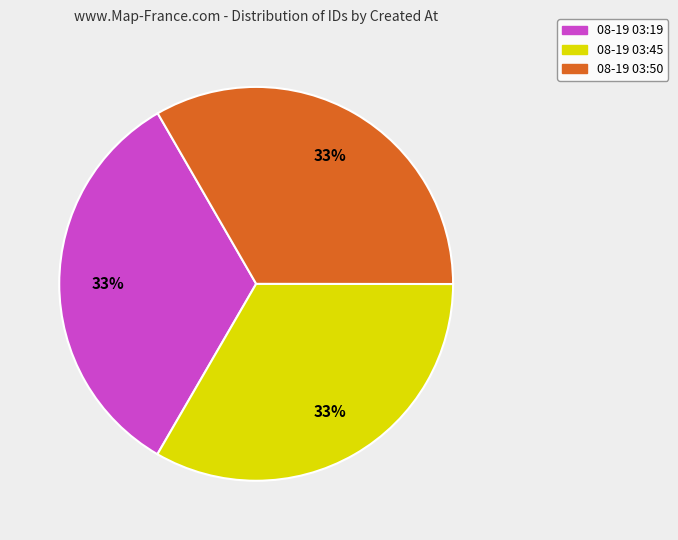

To the nearest percent, what is the average slice percentage?

33%